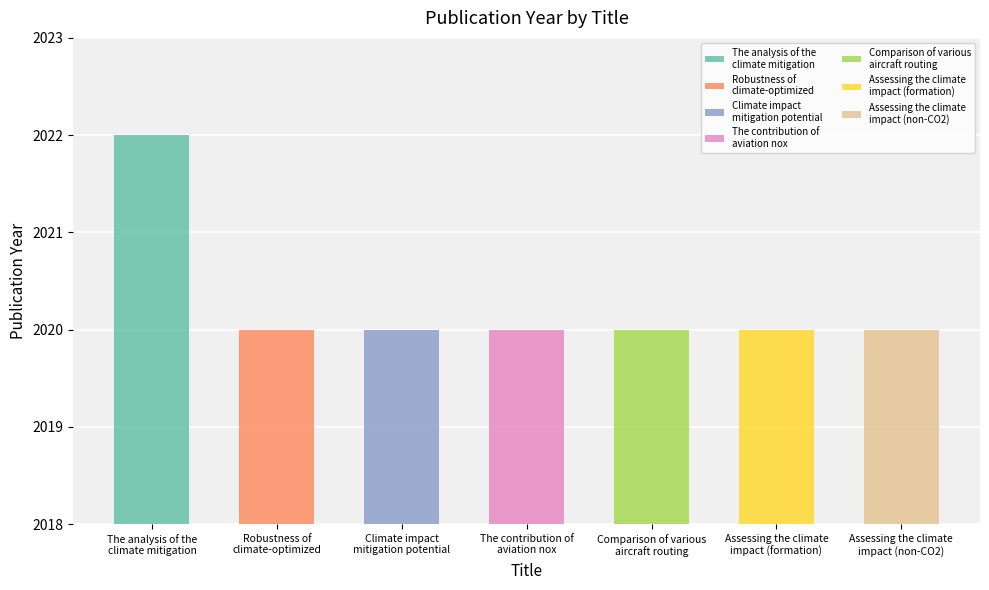

Which category has the highest value across all series?

The analysis of the
climate mitigation